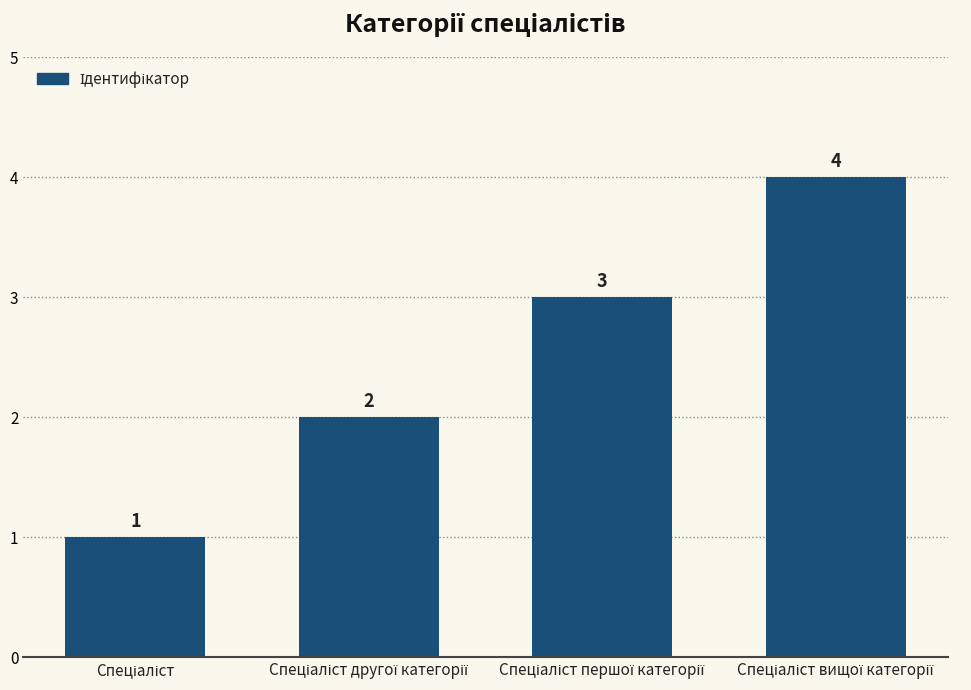

Count the values in the range 2 to 4.

3